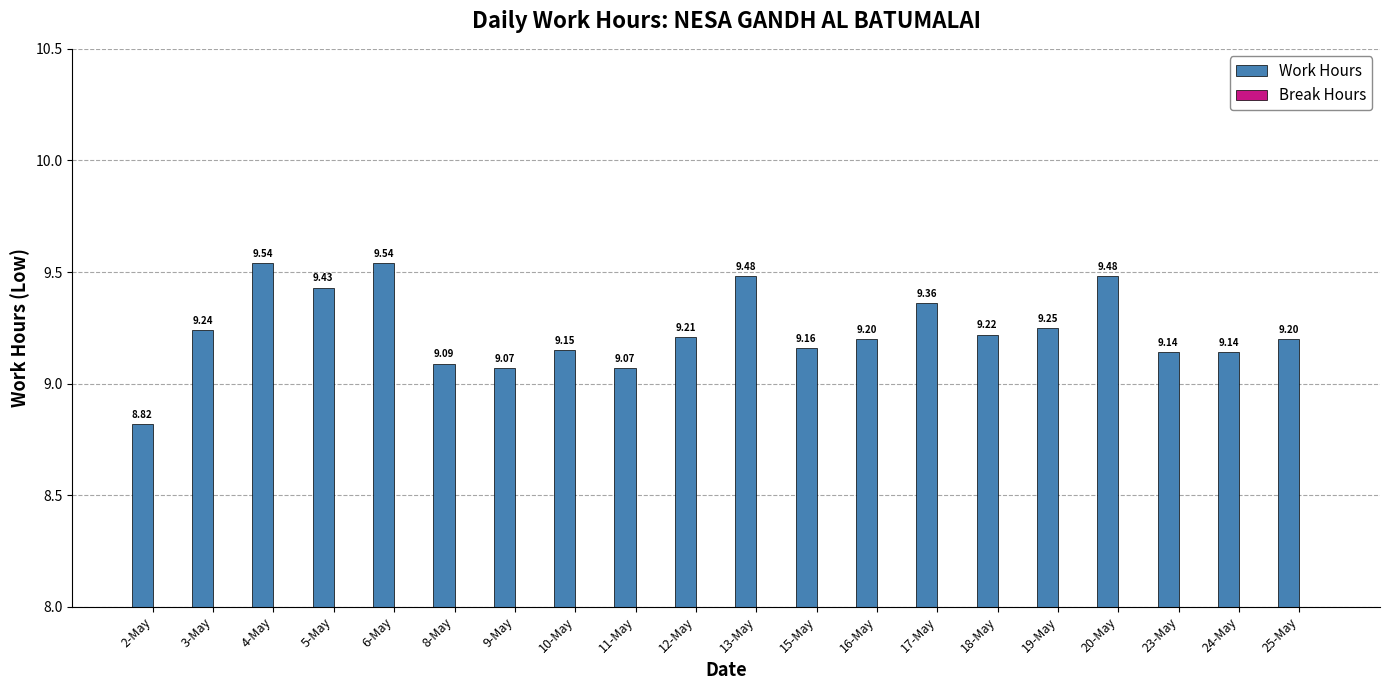

Approximately how many times larger is the value at 16-May compared to 24-May?

1.0